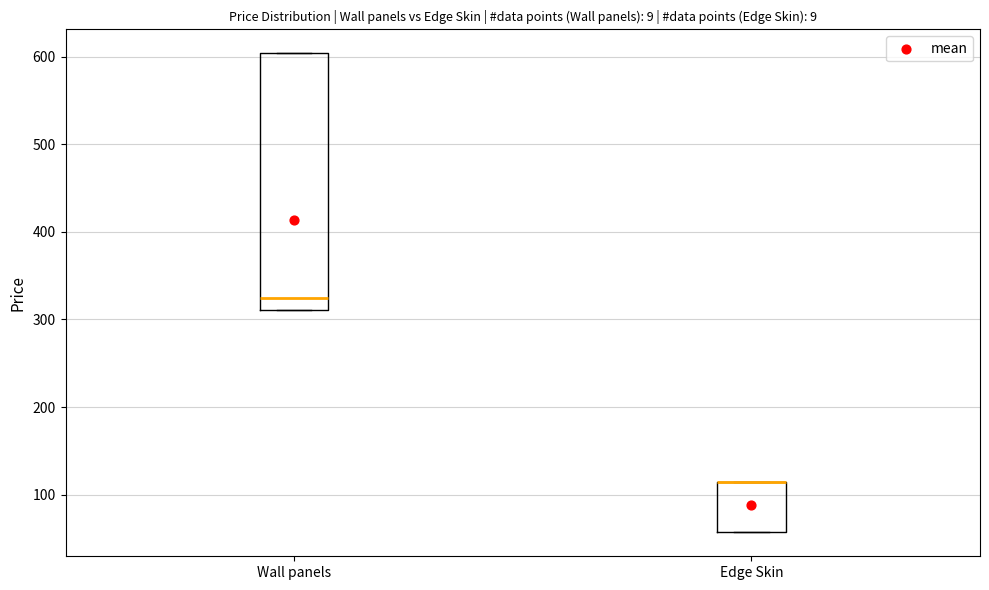

Where is the lower edge of the box for Wall panels on the y-axis? The values are not printed on the chart, so give them approximately, as read against the axis.

310